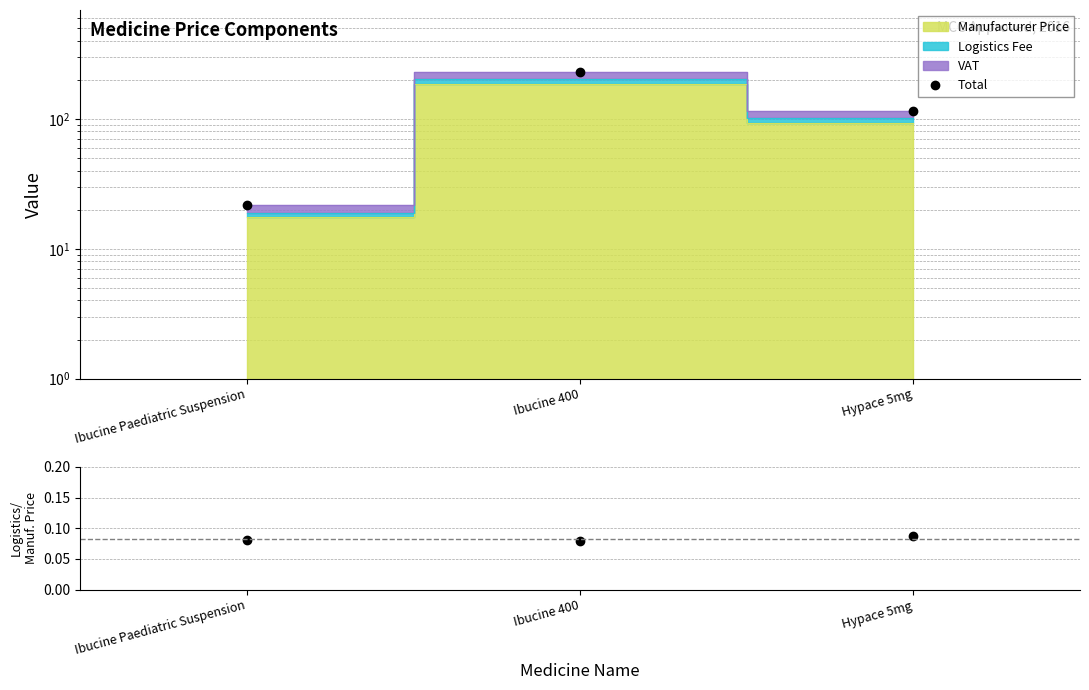

The Total series shows 229.8 at Ibucine 400. True or false?

True